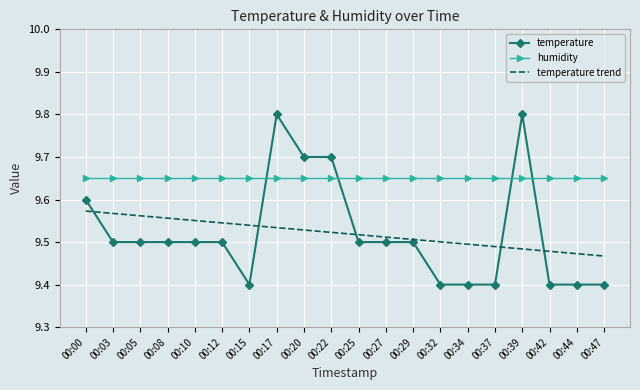

At how many categories does at least one series exceed 9?

20